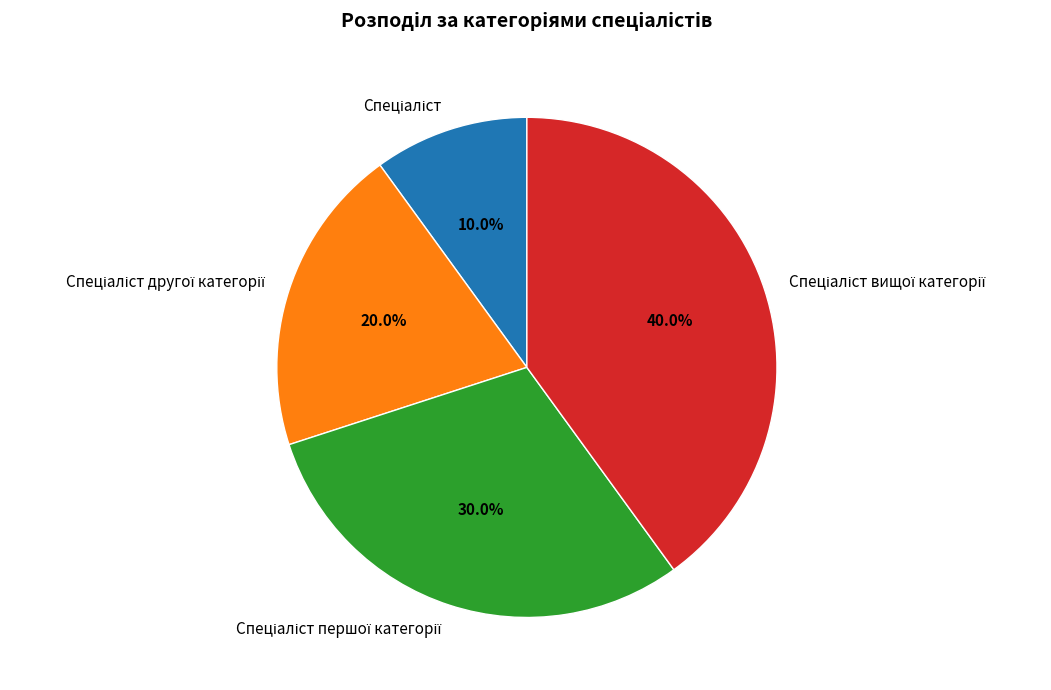

Count the number of slices in the pie.

4